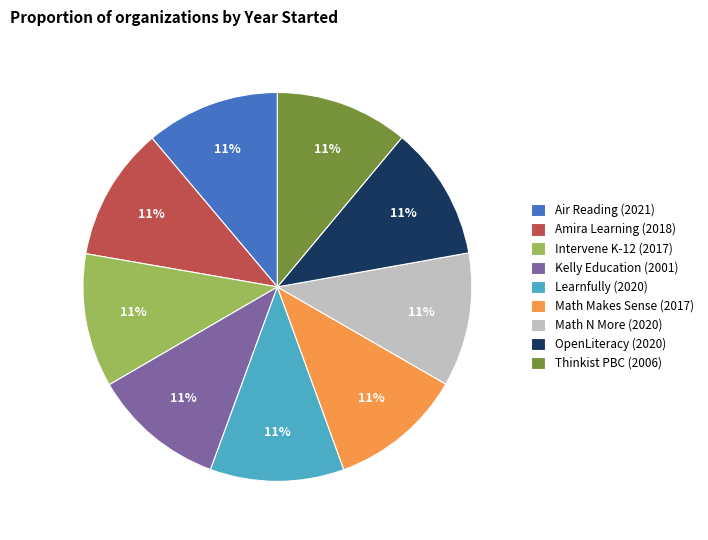

How many segments does this pie chart have?

9